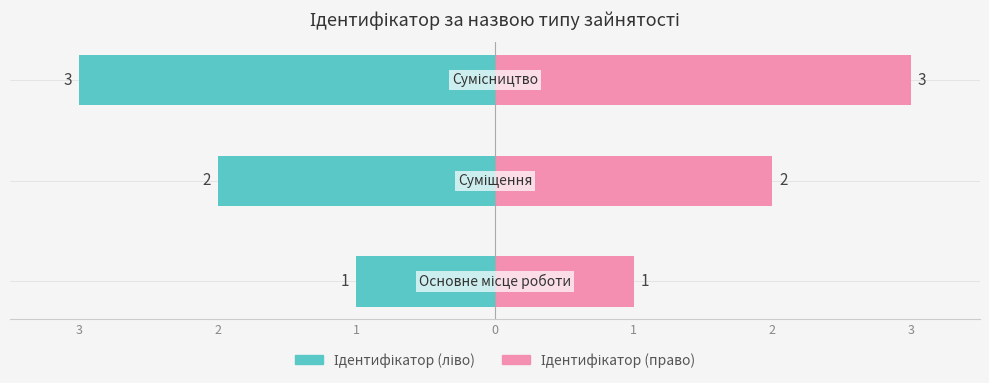

Is the value of Ідентифікатор (ліво) at 3 greater than the value of Ідентифікатор (право) at 1?

No